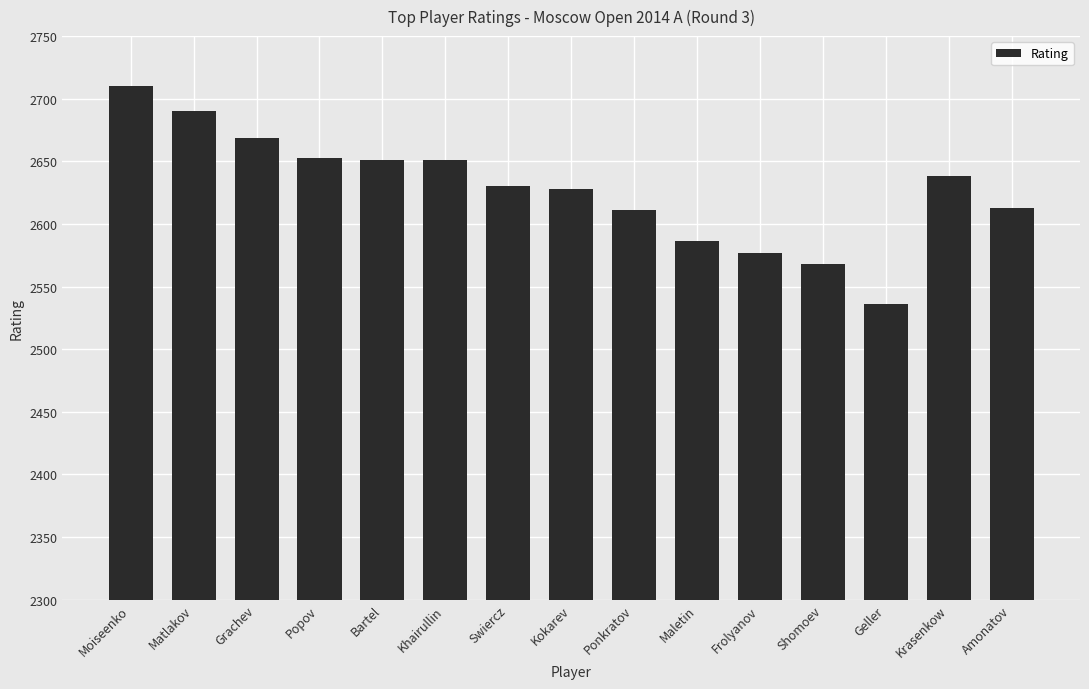

What is the maximum value shown in the chart?

2710